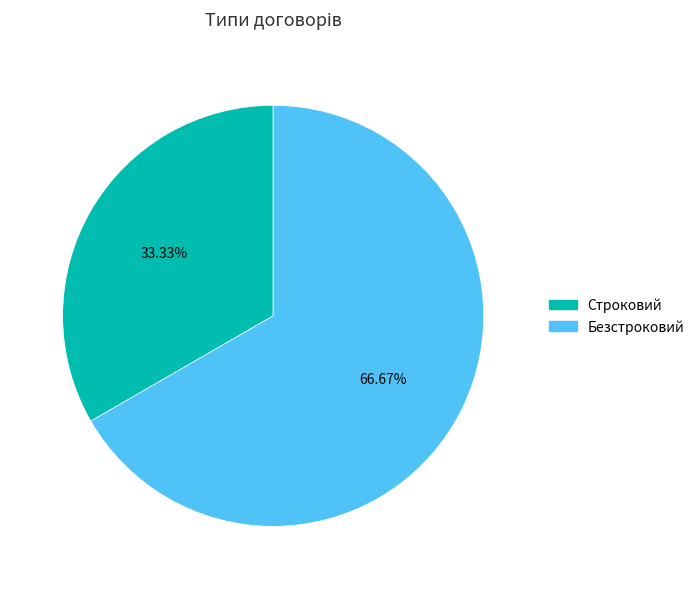

Is it true that Строковий is 33% of the pie?

True